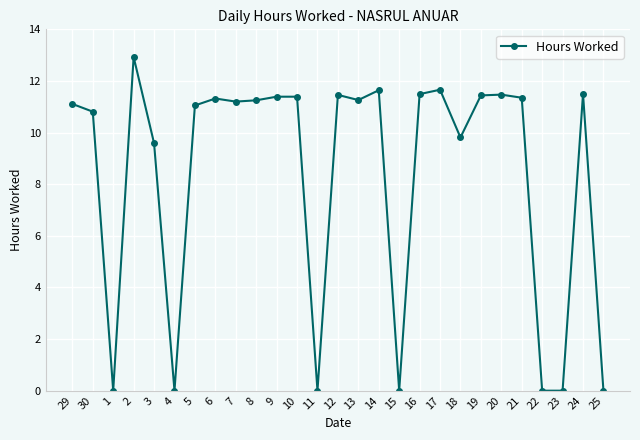

True or false: the data shows 10.8 at 30.

True